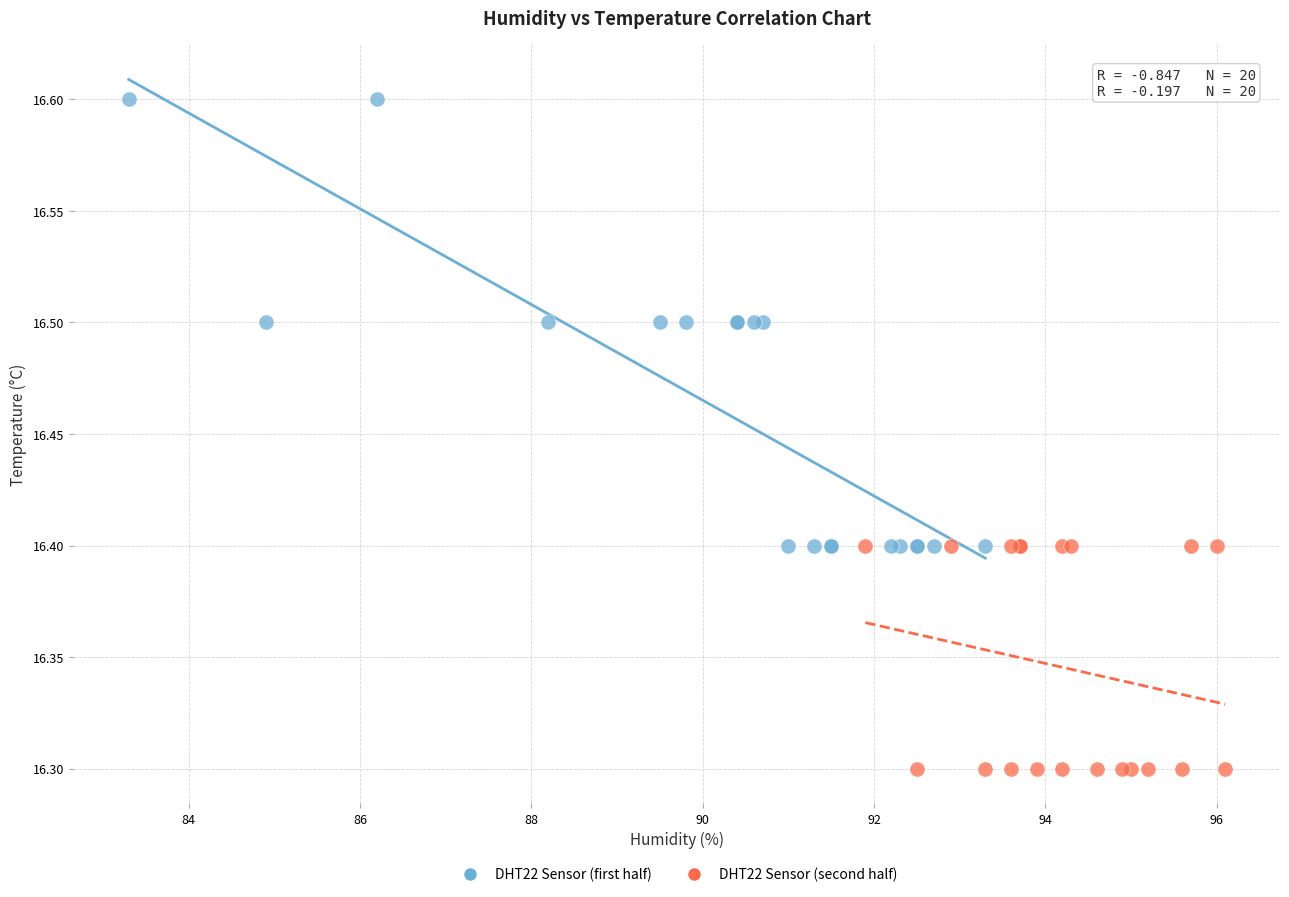

Which series reaches the maximum Y coordinate?

DHT22 Sensor (first half)